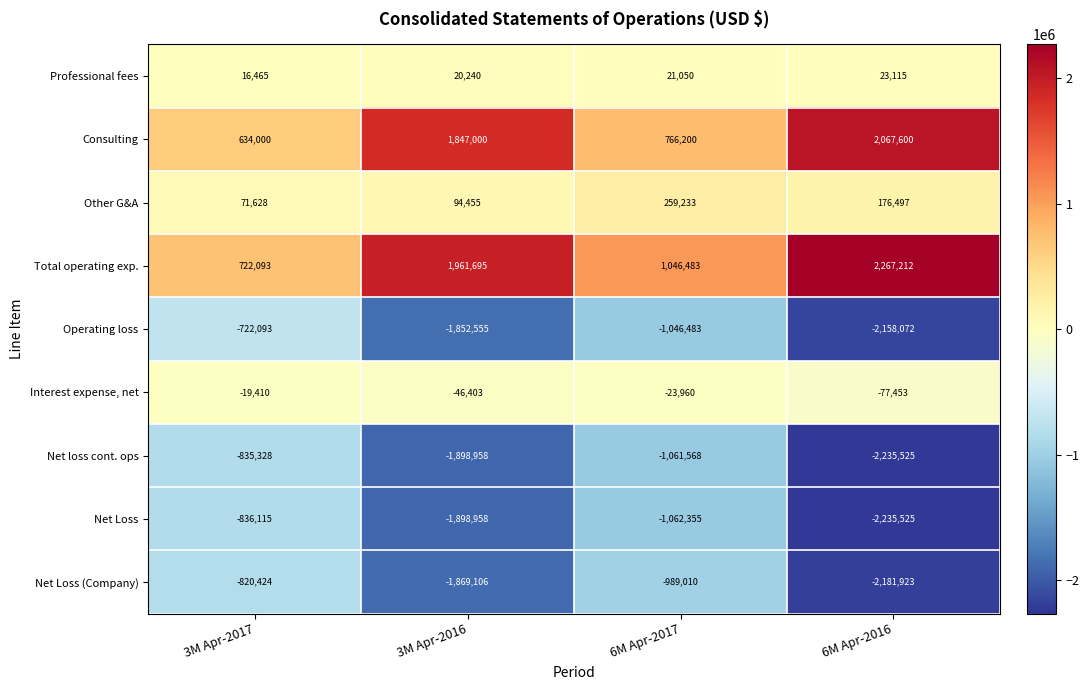

Is the value of Net loss cont. ops at 3M Apr-2016 greater than the value of Net Loss (Company) at 6M Apr-2016?

Yes